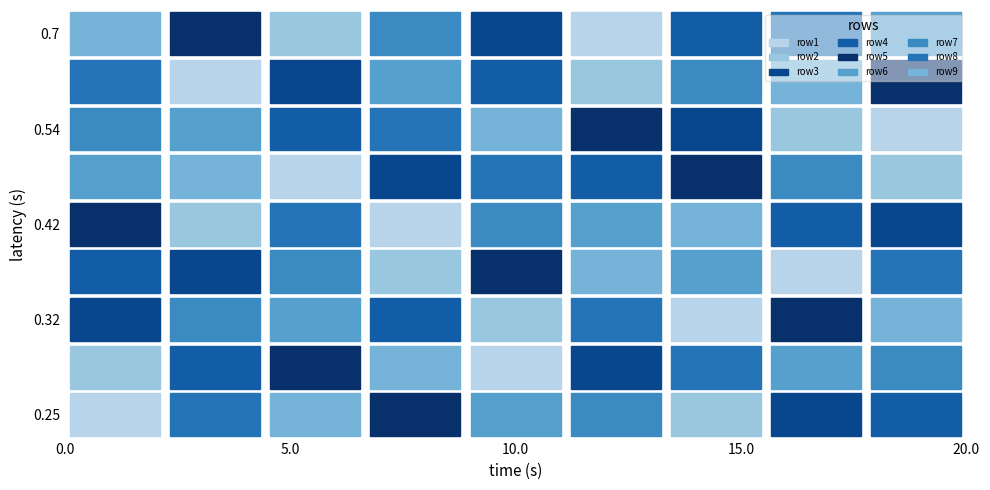

Which category has the lowest value in the row9 series?

5